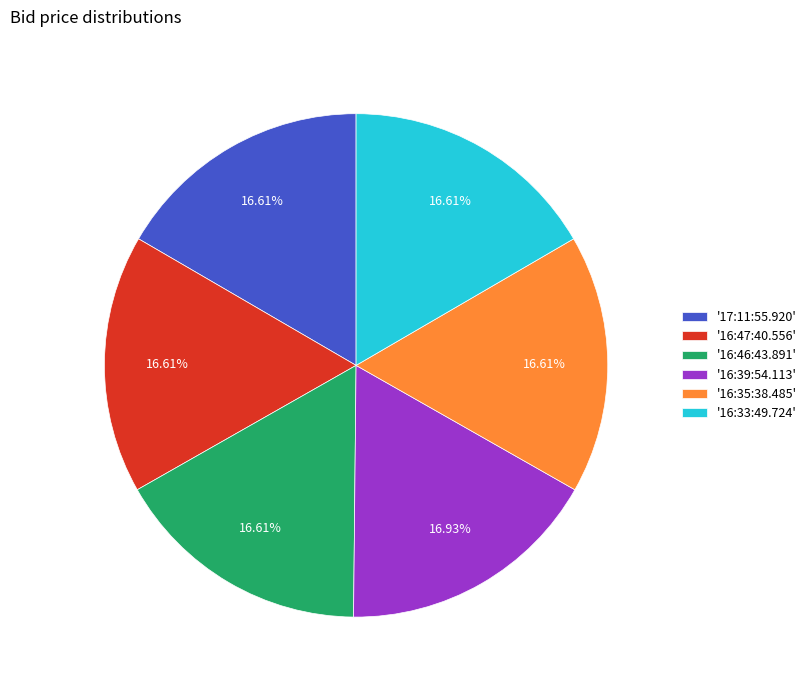

To the nearest percent, what is the average slice percentage?

17%